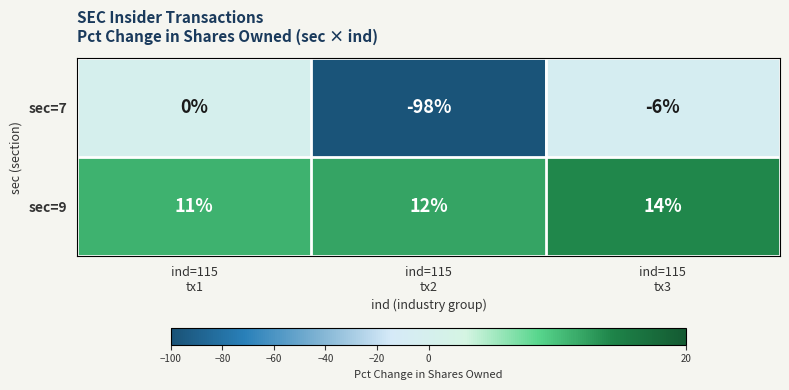

What is the average value of the sec=7 series?

-35